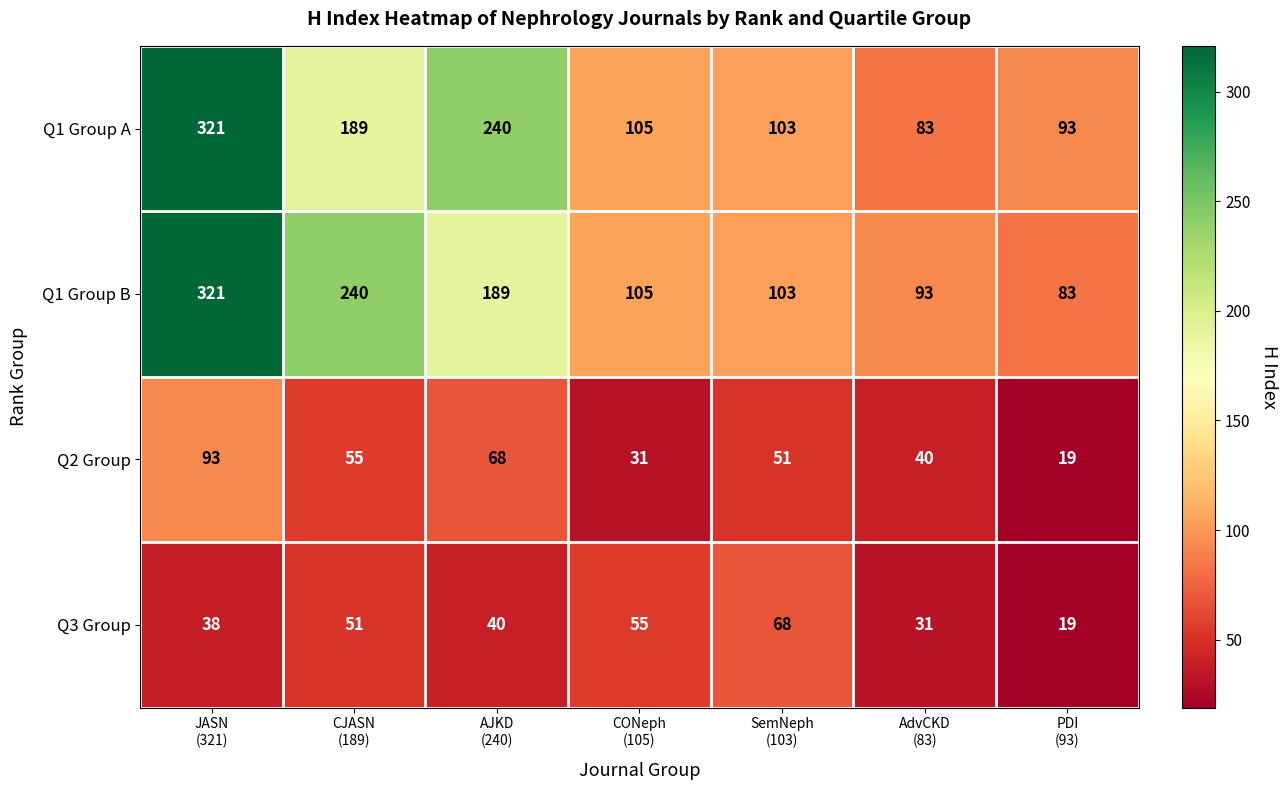

What is the average value of the Q1 Group B series?

162